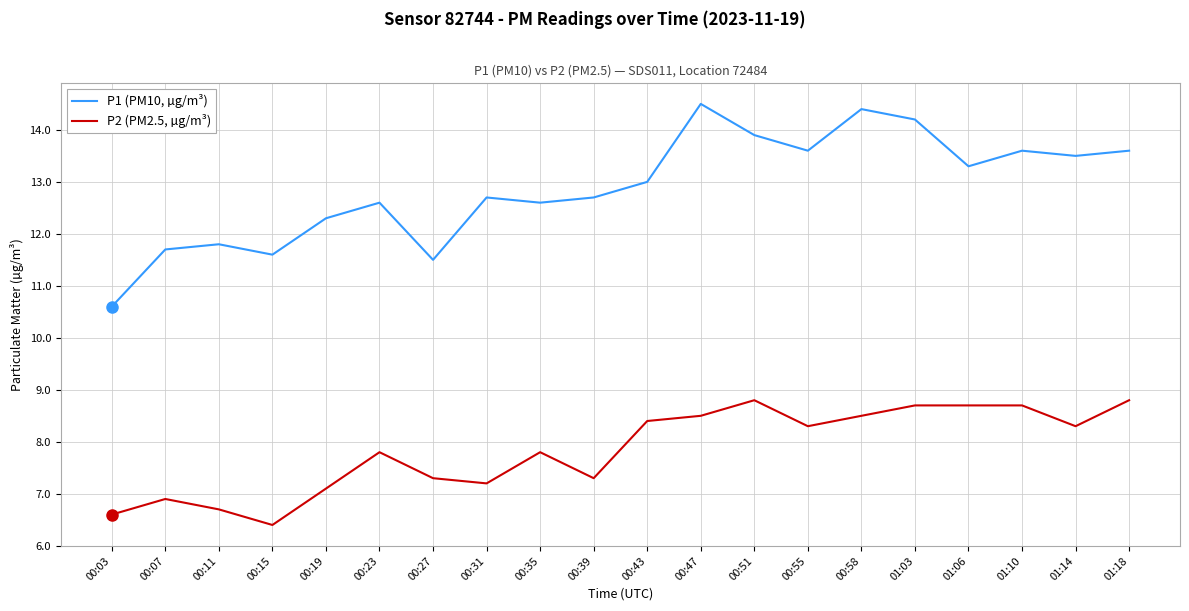

Reading left to right, extract all data points from this chart.

P1 (PM10, µg/m³): 00:03=10.6	00:07=11.7	00:11=11.8	00:15=11.6	00:19=12.3	00:23=12.6	00:27=11.5	00:31=12.7	00:35=12.6	00:39=12.7	00:43=13.0	00:47=14.5	00:51=13.9	00:55=13.6	00:58=14.4	01:03=14.2	01:06=13.3	01:10=13.6	01:14=13.5	01:18=13.6
P2 (PM2.5, µg/m³): 00:03=6.6	00:07=6.9	00:11=6.7	00:15=6.4	00:19=7.1	00:23=7.8	00:27=7.3	00:31=7.2	00:35=7.8	00:39=7.3	00:43=8.4	00:47=8.5	00:51=8.8	00:55=8.3	00:58=8.5	01:03=8.7	01:06=8.7	01:10=8.7	01:14=8.3	01:18=8.8